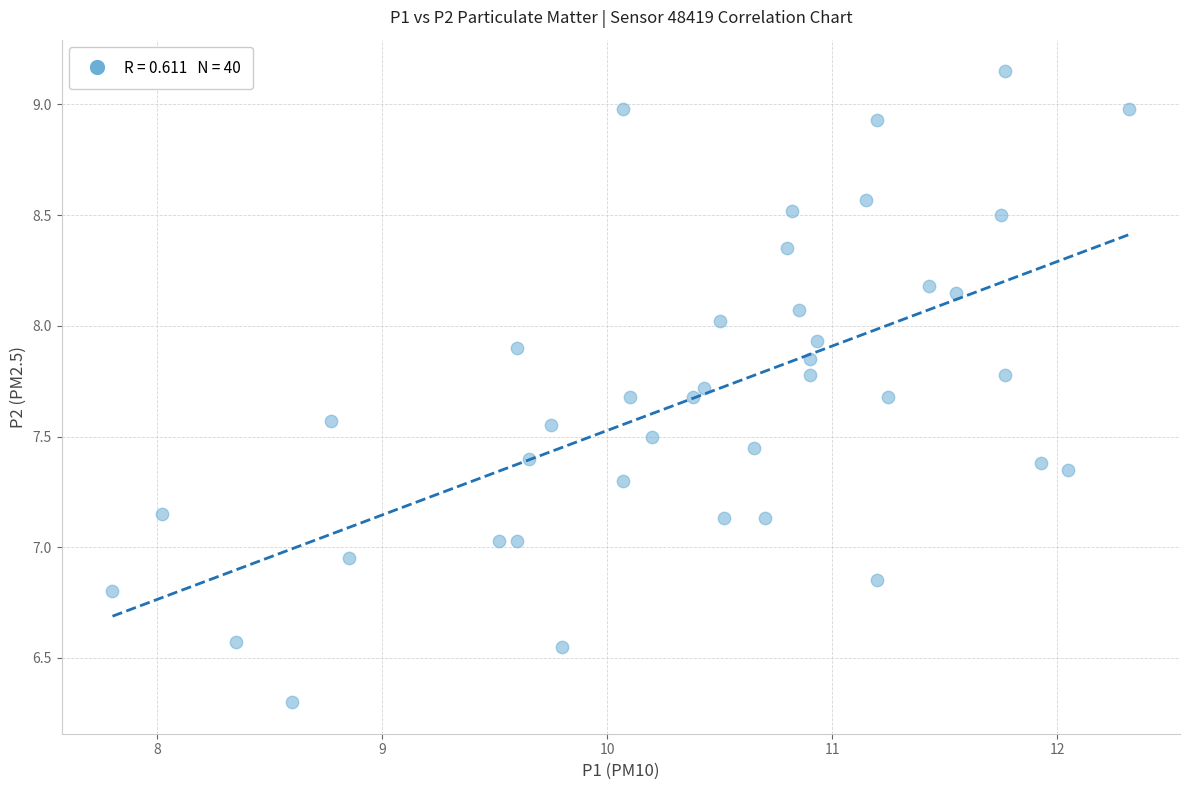

What is the range of X values (max minus min)?

4.5